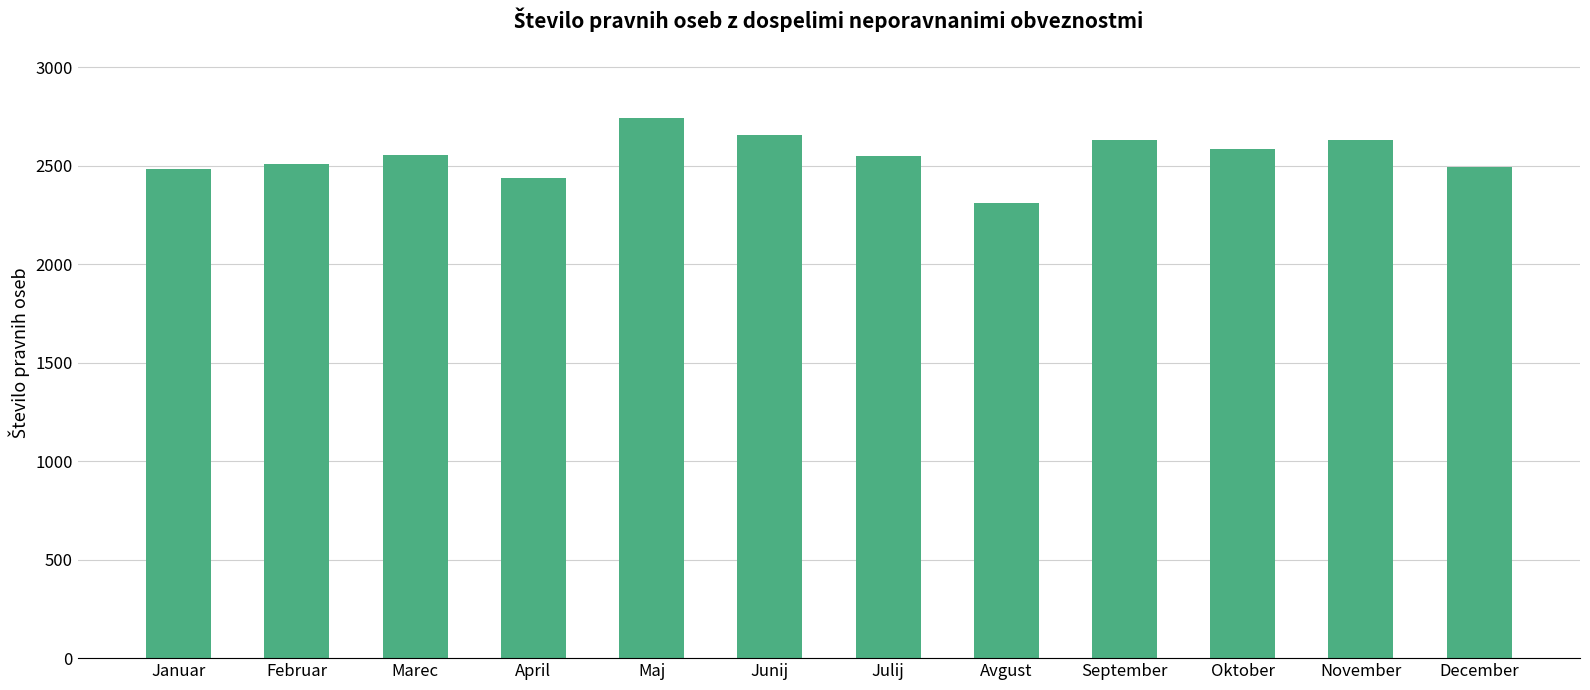

Does the chart contain any negative values?

No